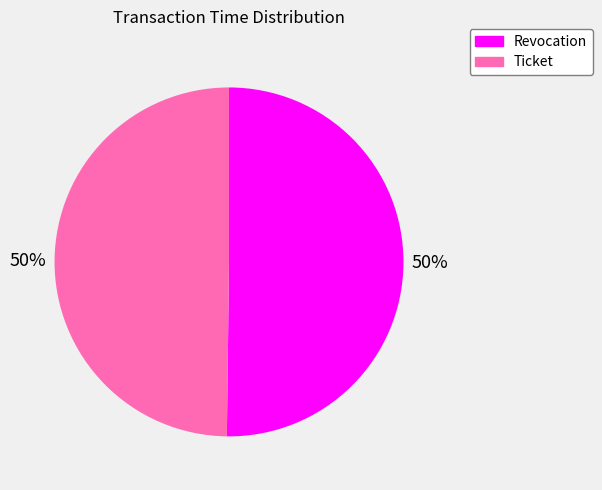

True or false: Revocation accounts for 50% of the total.

True